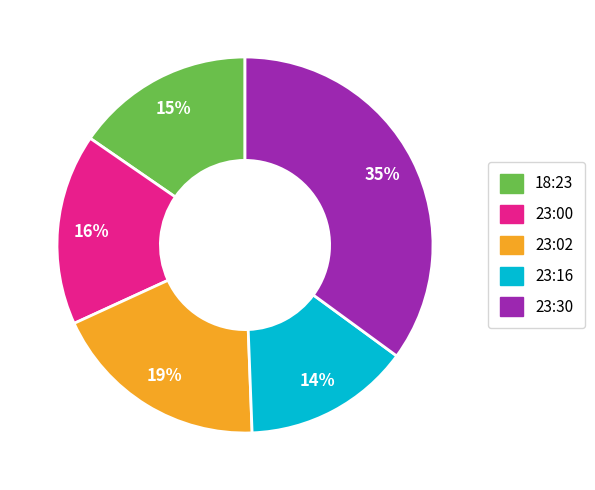

To the nearest percent, what is the average slice percentage?

20%